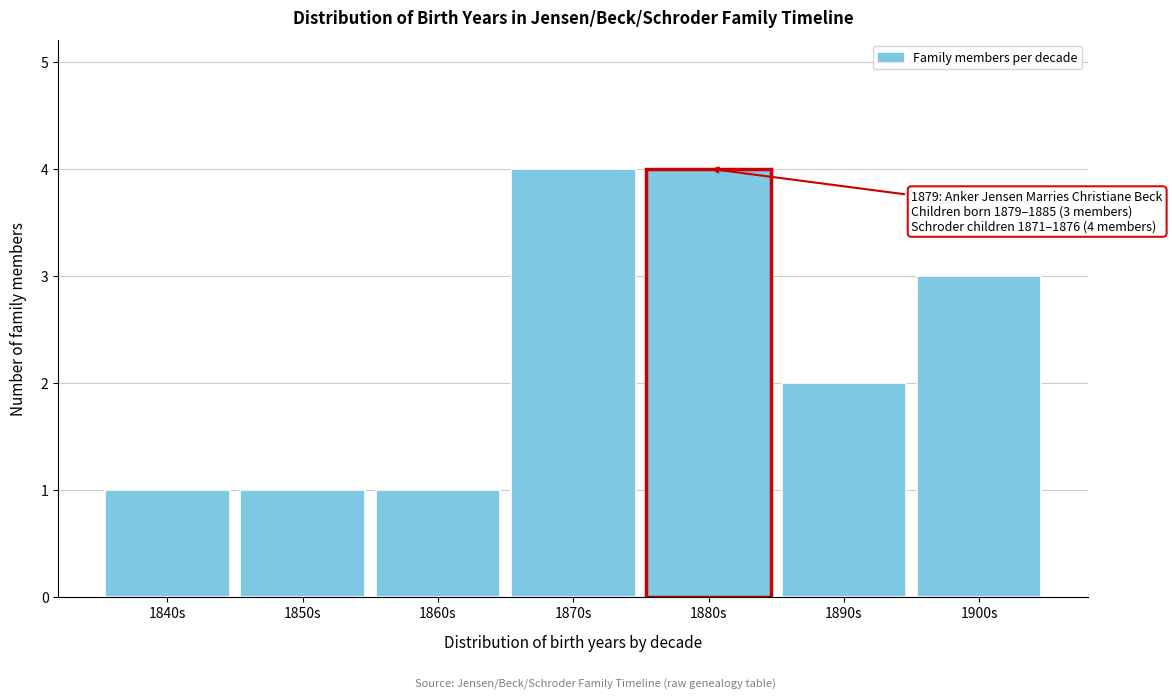

Reading left to right, extract all data points from this chart.

1840s=1	1850s=1	1860s=1	1870s=4	1880s=4	1890s=2	1900s=3